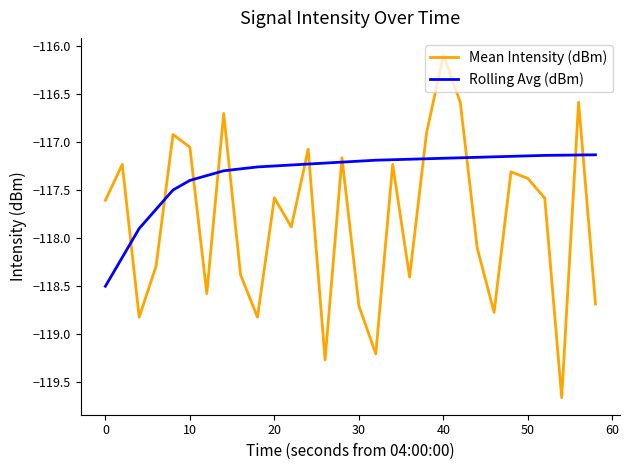

Which series has the largest total across all categories?

Rolling Avg (dBm)